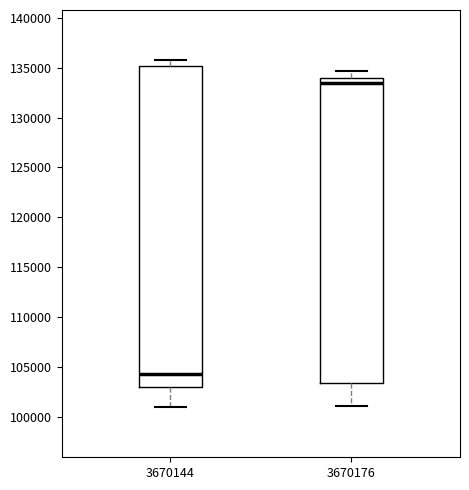

Reading left to right, read every box against the y-axis: the position of its median line, the range the box covers, and the ends of its whiskers. The values are not printed on the chart, so give them approximately, as read against the axis.

3670144: median 104000, box 103000 to 135000, whiskers 101000 to 136000
3670176: median 133500, box 103500 to 134000, whiskers 101000 to 134500